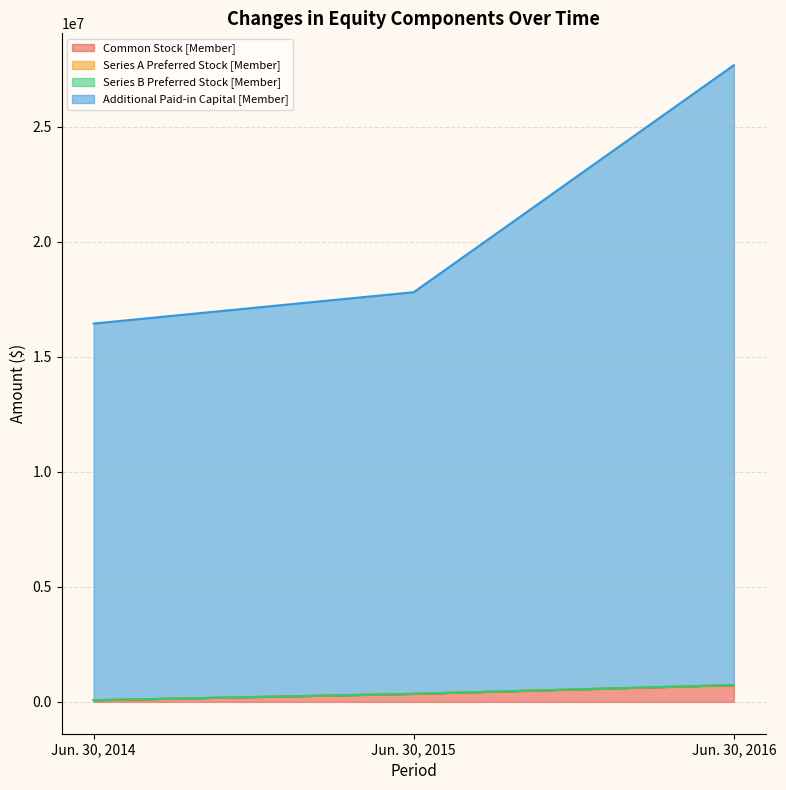

What is the difference between the Common Stock [Member] values at Jun. 30, 2015 and Jun. 30, 2014?

274757